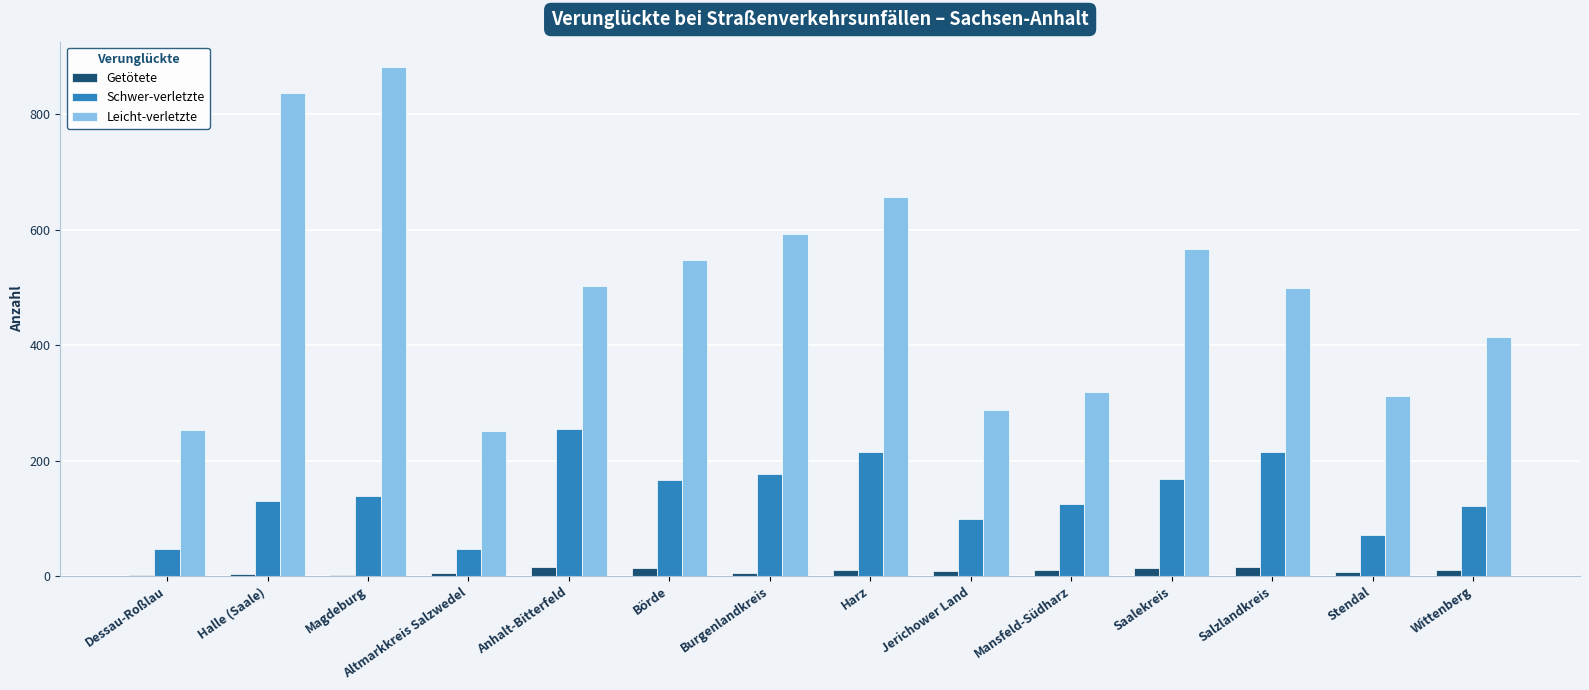

What value does the Leicht-verletzte series have at Altmarkkreis Salzwedel, to the nearest 10?

250